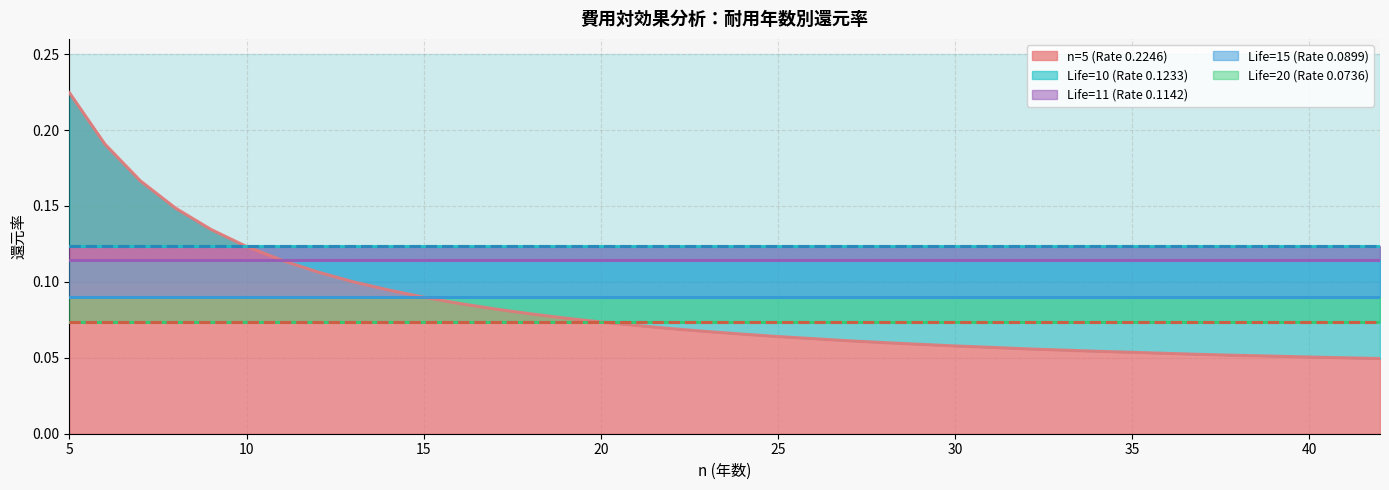

Is it true that Life=10 (Rate 0.1233) equals 0.2 at 40?

False